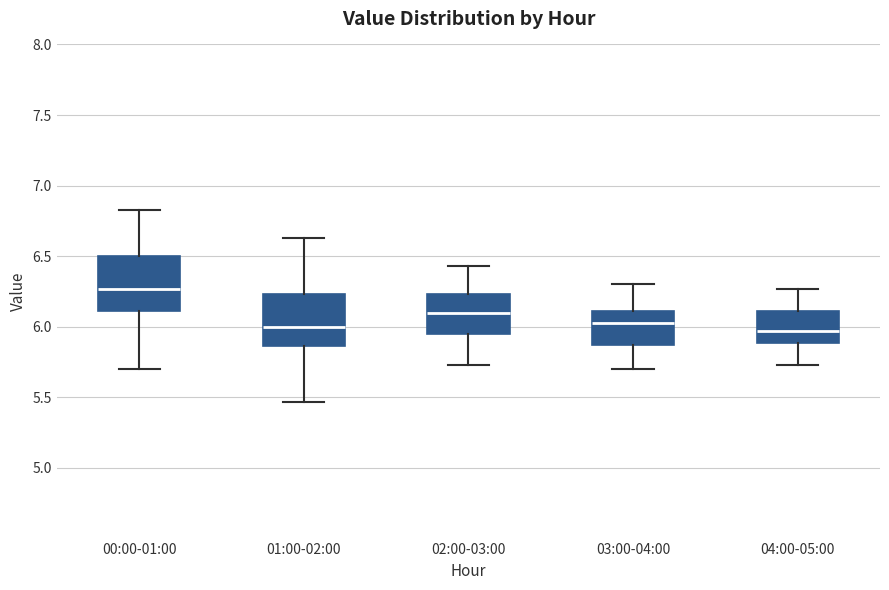

Where does the upper whisker of the box for 04:00-05:00 end on the y-axis? The values are not printed on the chart, so give them approximately, as read against the axis.

6.25